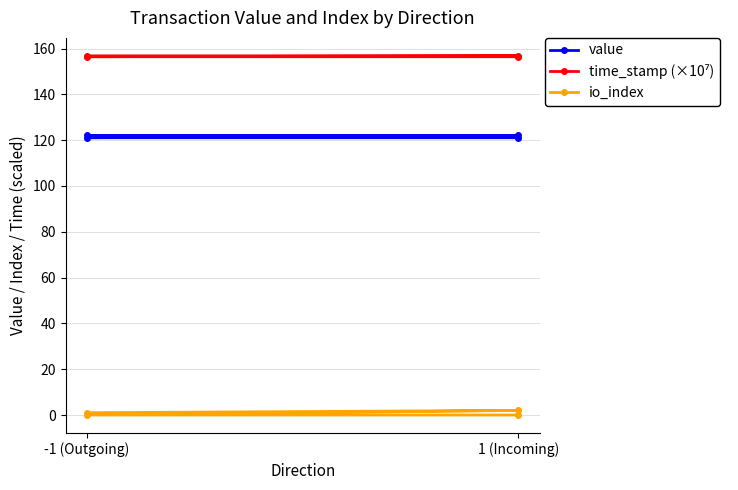

Rank the series at -1 (Outgoing) from highest to lowest value.

time_stamp (×10⁷), value, io_index